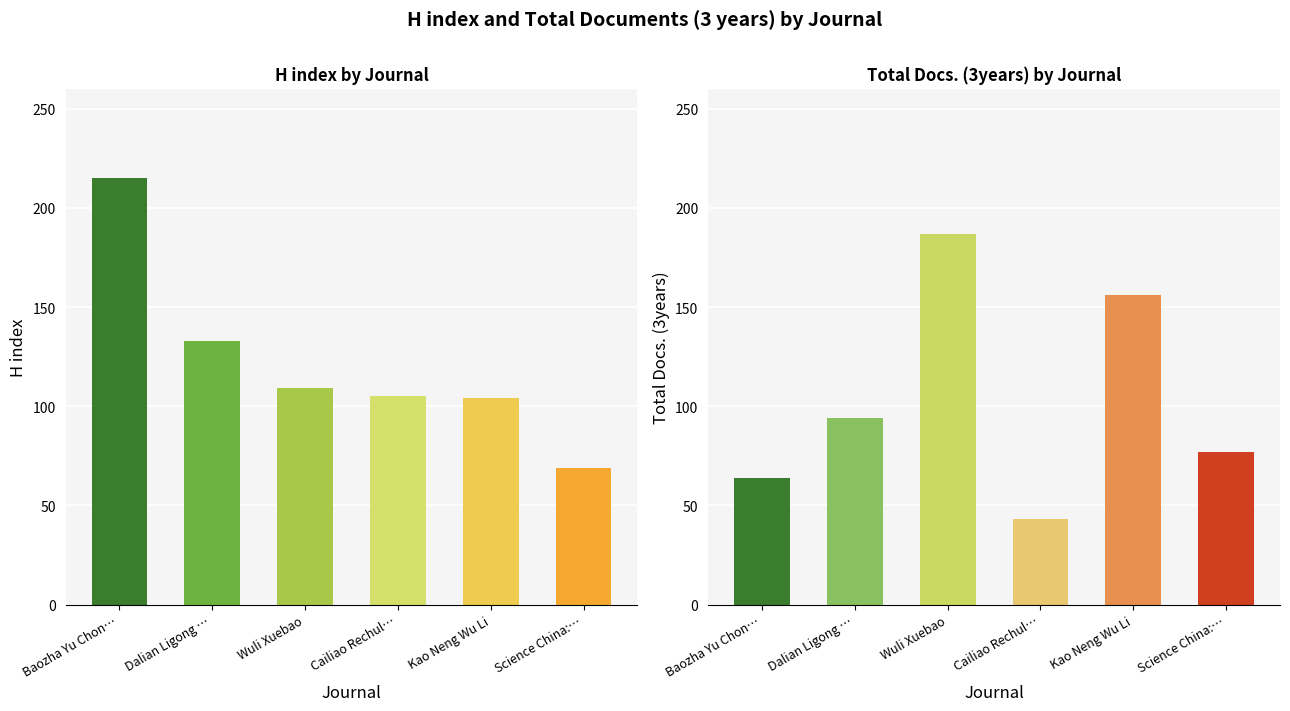

List the labels in order of value, largest first.

Baozha Yu Chon…, Dalian Ligong …, Wuli Xuebao, Cailiao Rechul…, Kao Neng Wu Li, Science China:…